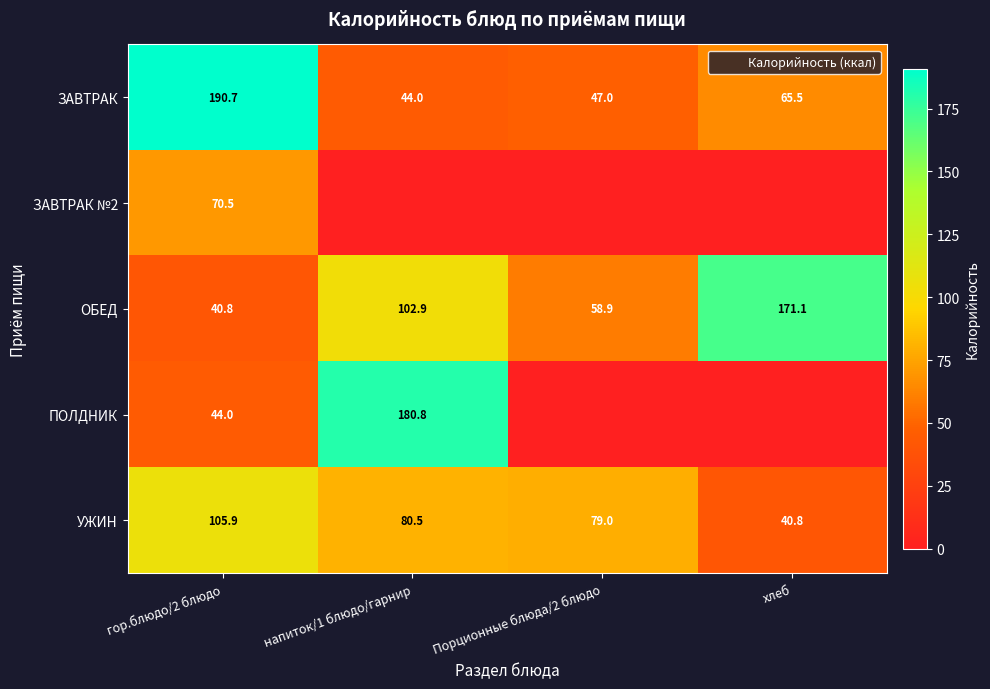

Between Порционные блюда/2 блюдо and хлеб, which series saw the biggest shift?

ОБЕД